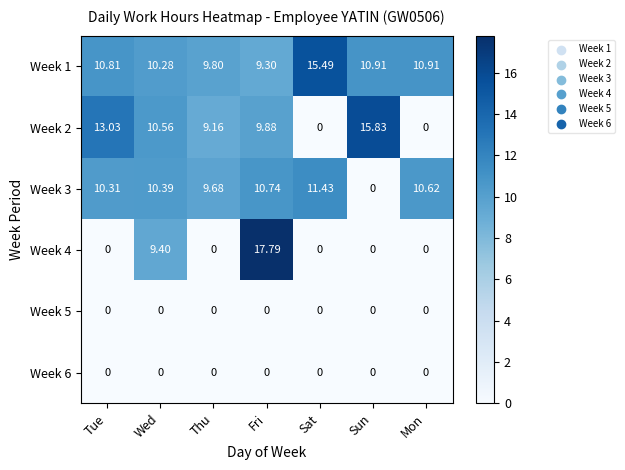

How many categories are shown in the chart?

7